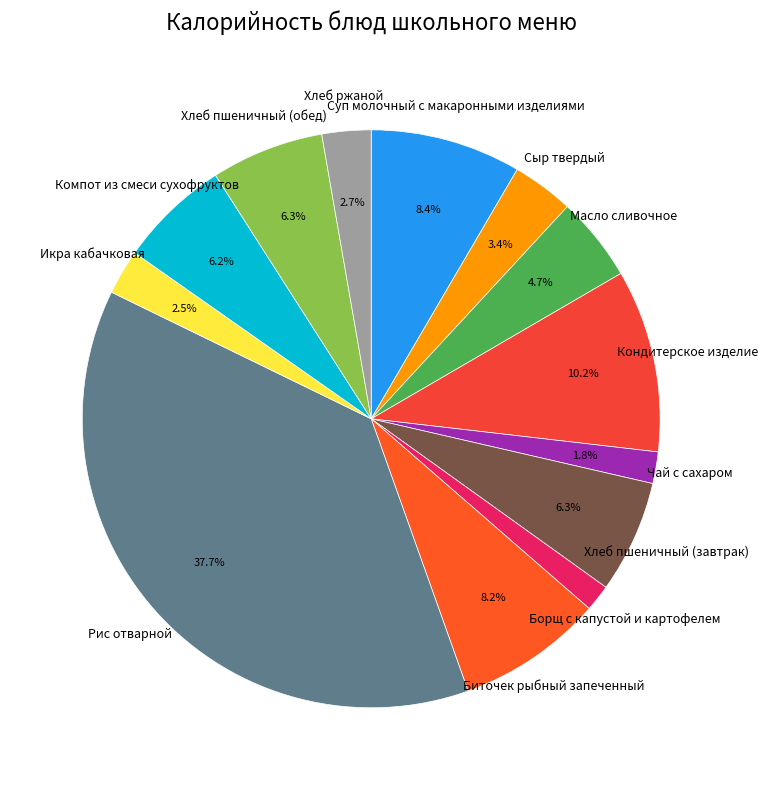

The Биточек рыбный запеченный slice represents 8% of the pie. True or false?

True